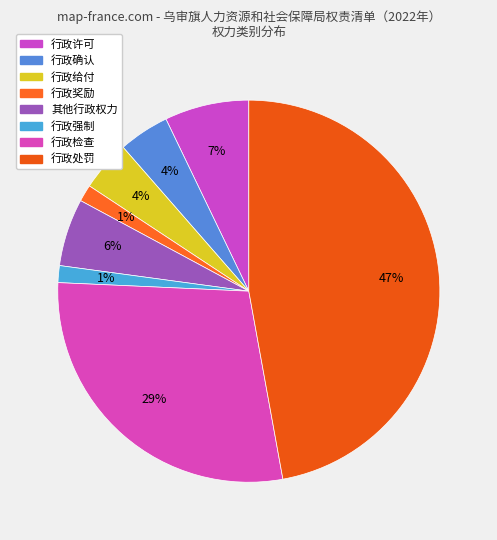

Does any single category account for the majority?

No